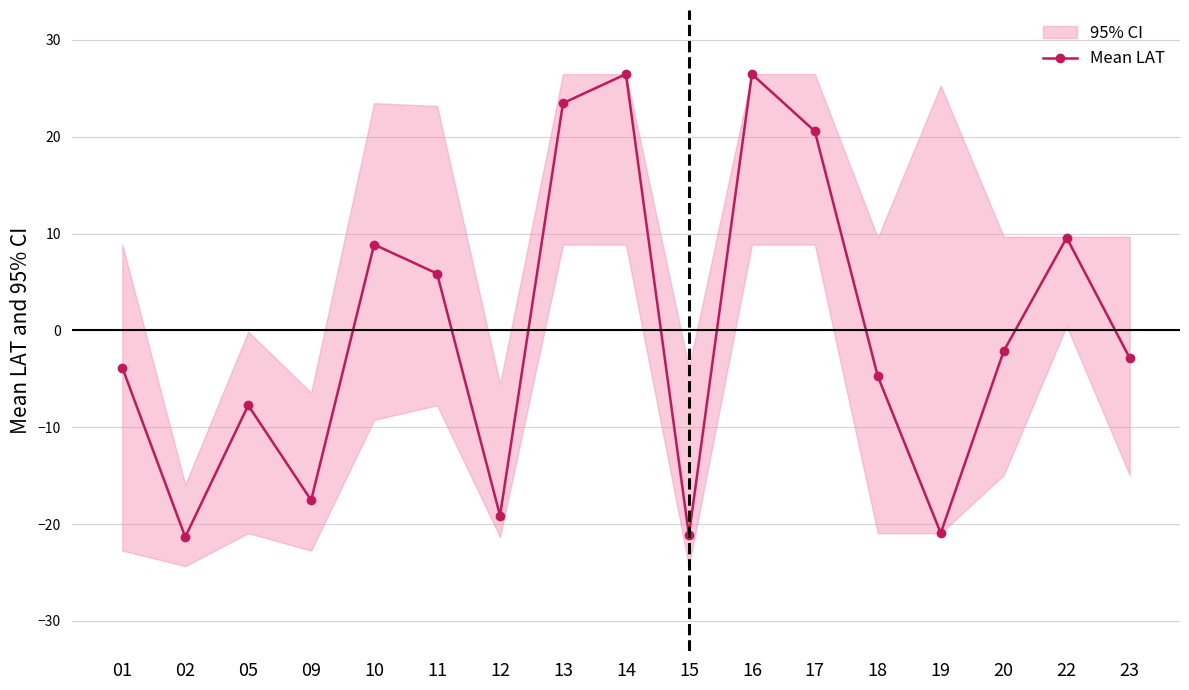

Where is the first local maximum?

05